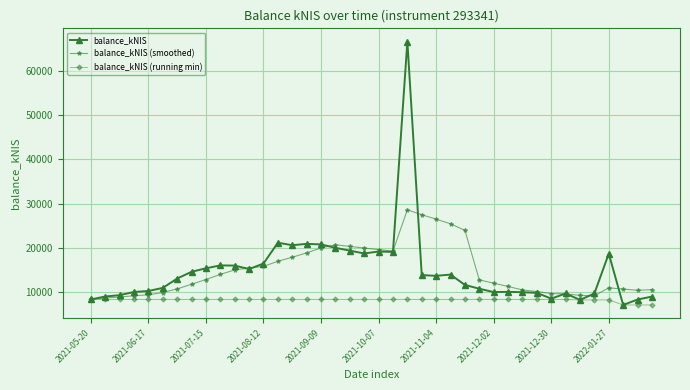

What is the minimum value shown in the chart?

7138.3